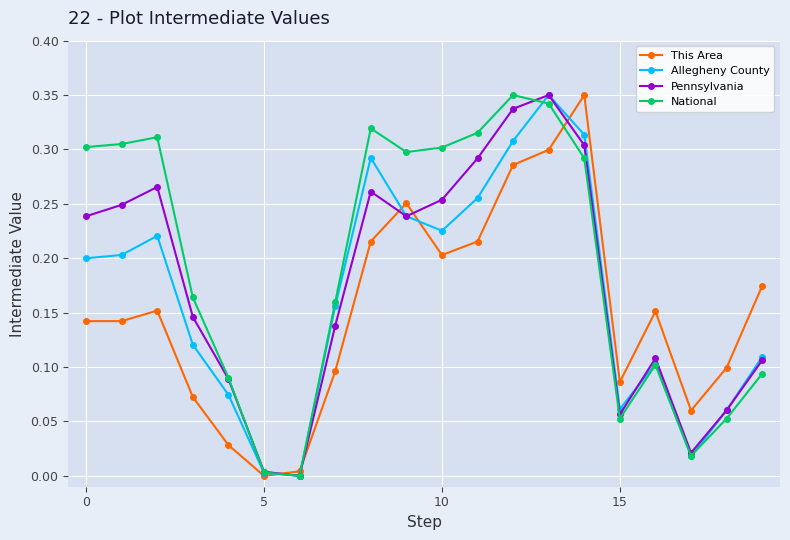

How many interior local peaks does the Allegheny County series have?

4